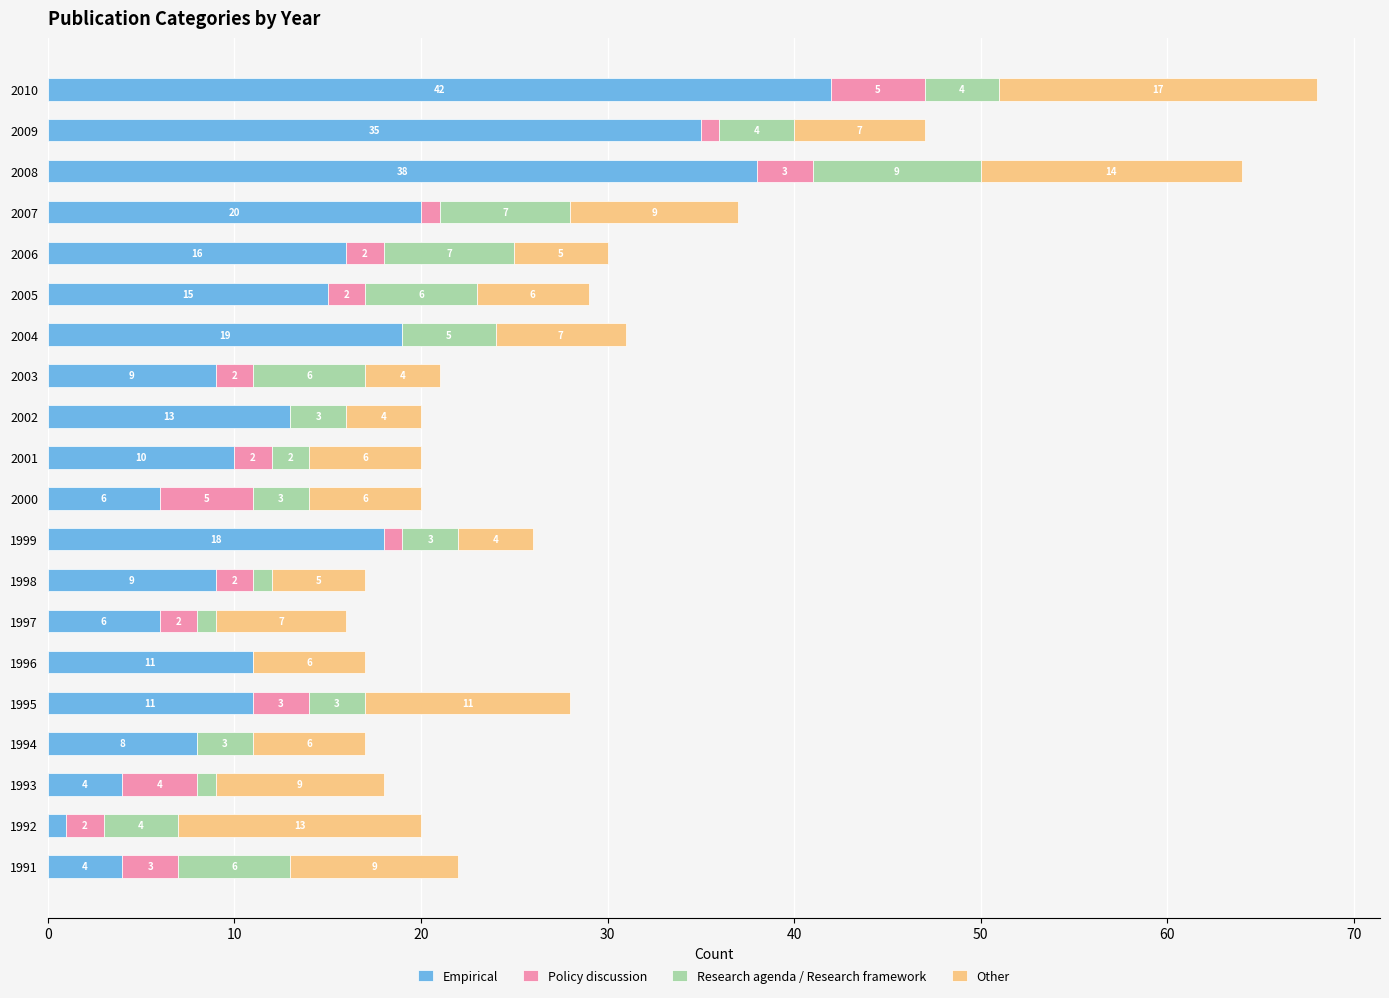

At which label is Empirical closest to 21?

2007